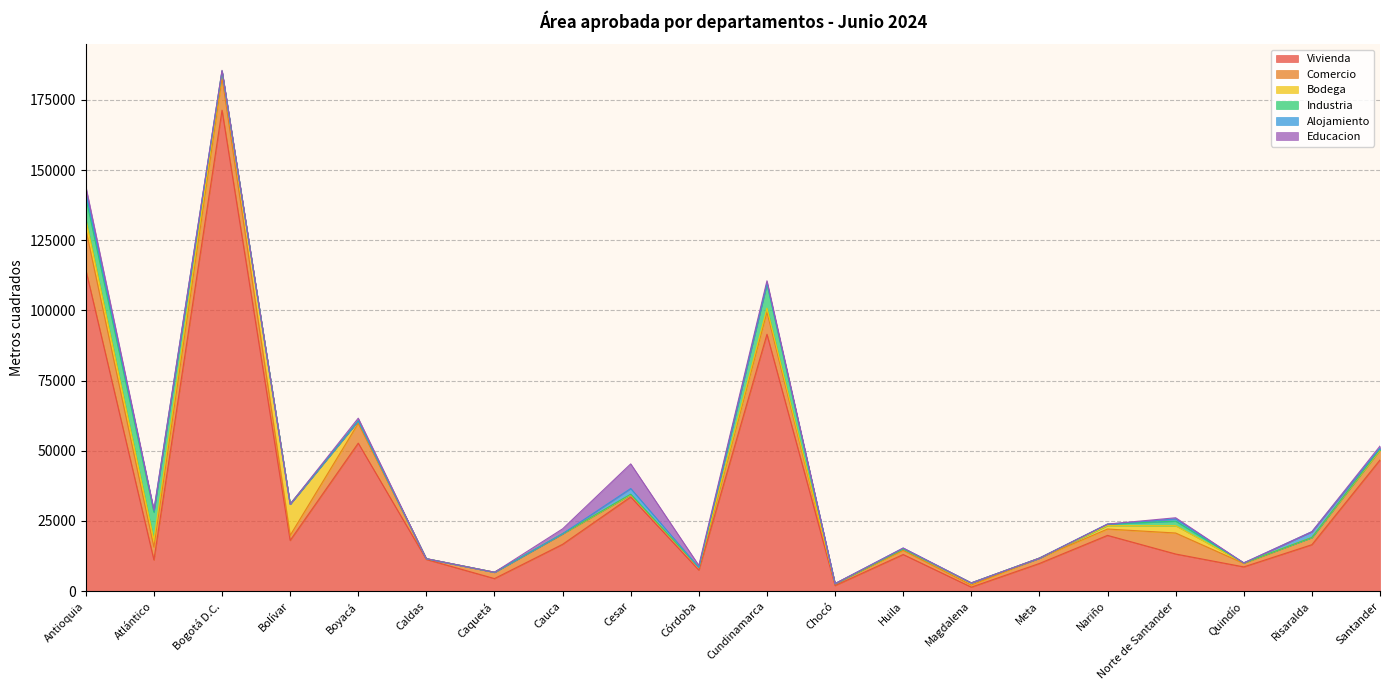

What is the maximum value for Vivienda?

171302